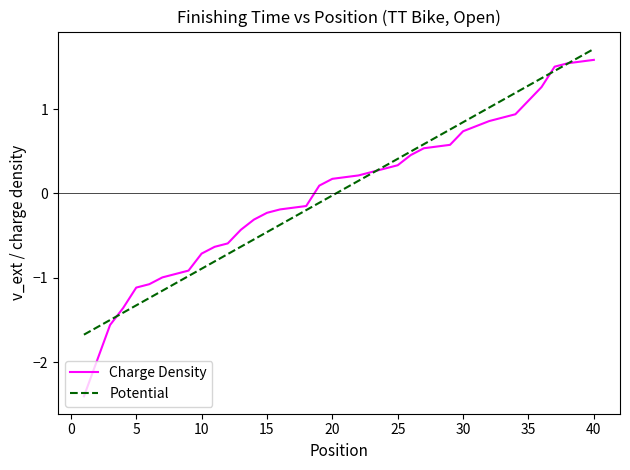

How many values in Charge Density are below zero?

18